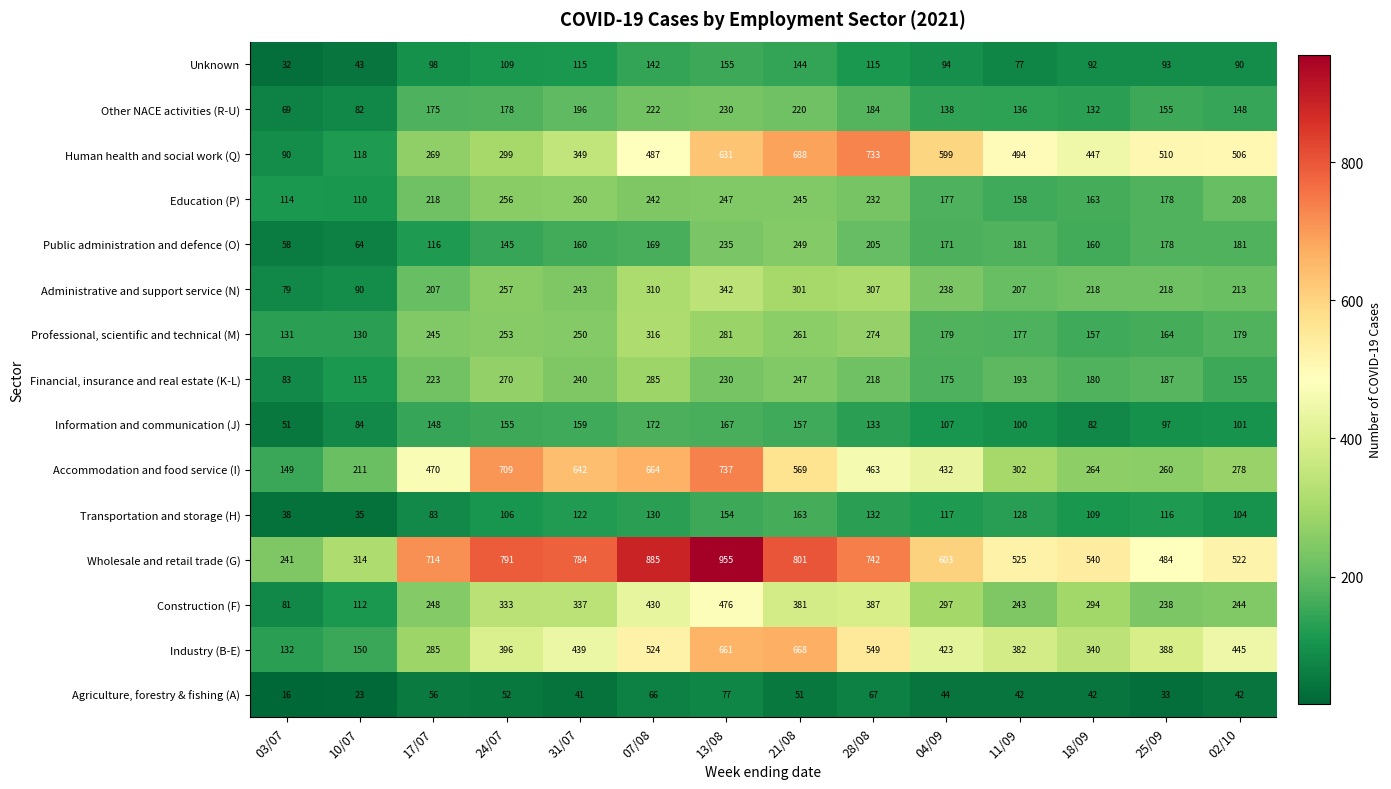

What is the smallest value displayed?

16